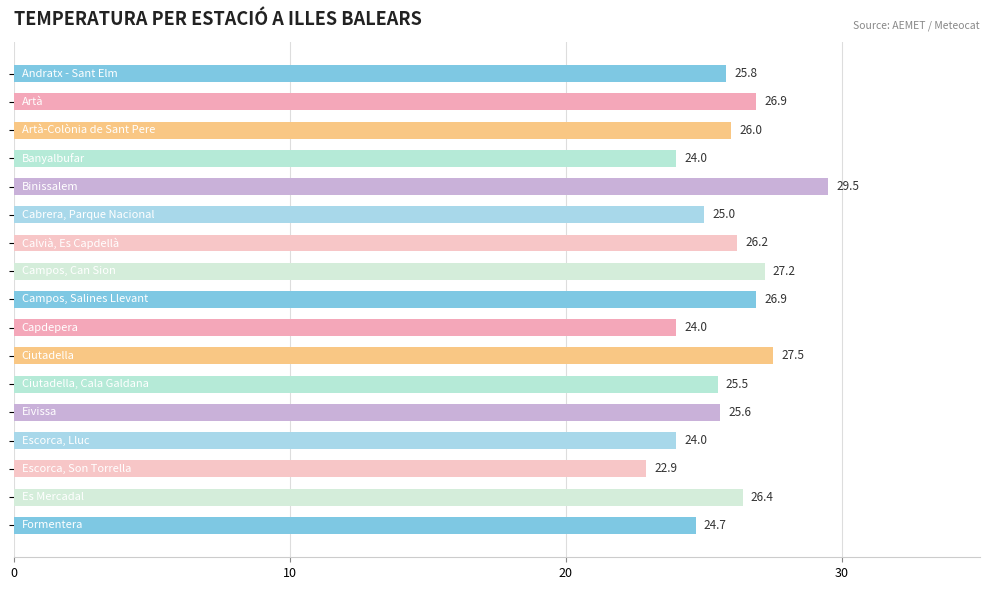

Reading bottom to top, extract all data points from this chart.

24.7	26.4	22.9	24.0	25.6	25.5	27.5	24.0	26.9	27.2	26.2	25.0	29.5	24.0	26.0	26.9	25.8